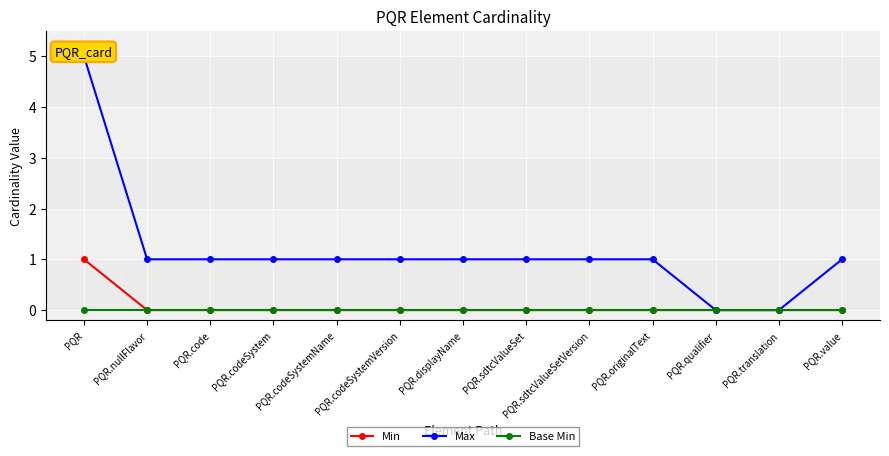

Reading right to left, transcribe all the data shown in this chart.

Min: PQR.value=0	PQR.translation=0	PQR.qualifier=0	PQR.originalText=0	PQR.sdtcValueSetVersion=0	PQR.sdtcValueSet=0	PQR.displayName=0	PQR.codeSystemVersion=0	PQR.codeSystemName=0	PQR.codeSystem=0	PQR.code=0	PQR.nullFlavor=0	PQR=1
Max: PQR.value=1	PQR.translation=0	PQR.qualifier=0	PQR.originalText=1	PQR.sdtcValueSetVersion=1	PQR.sdtcValueSet=1	PQR.displayName=1	PQR.codeSystemVersion=1	PQR.codeSystemName=1	PQR.codeSystem=1	PQR.code=1	PQR.nullFlavor=1	PQR=5
Base Min: PQR.value=0	PQR.translation=0	PQR.qualifier=0	PQR.originalText=0	PQR.sdtcValueSetVersion=0	PQR.sdtcValueSet=0	PQR.displayName=0	PQR.codeSystemVersion=0	PQR.codeSystemName=0	PQR.codeSystem=0	PQR.code=0	PQR.nullFlavor=0	PQR=0